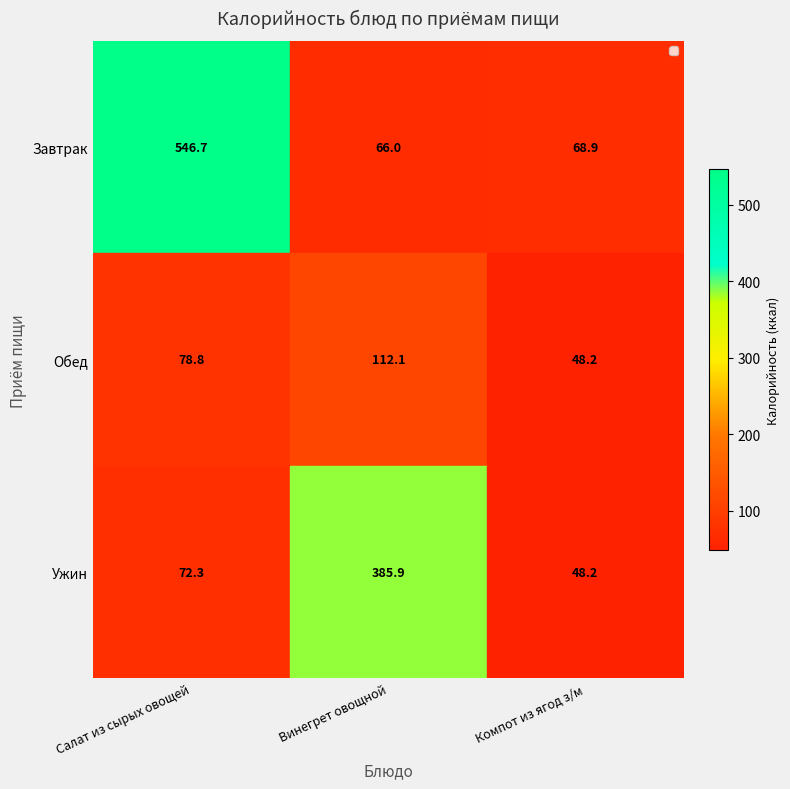

What is the highest value of the Обед series?

112.1